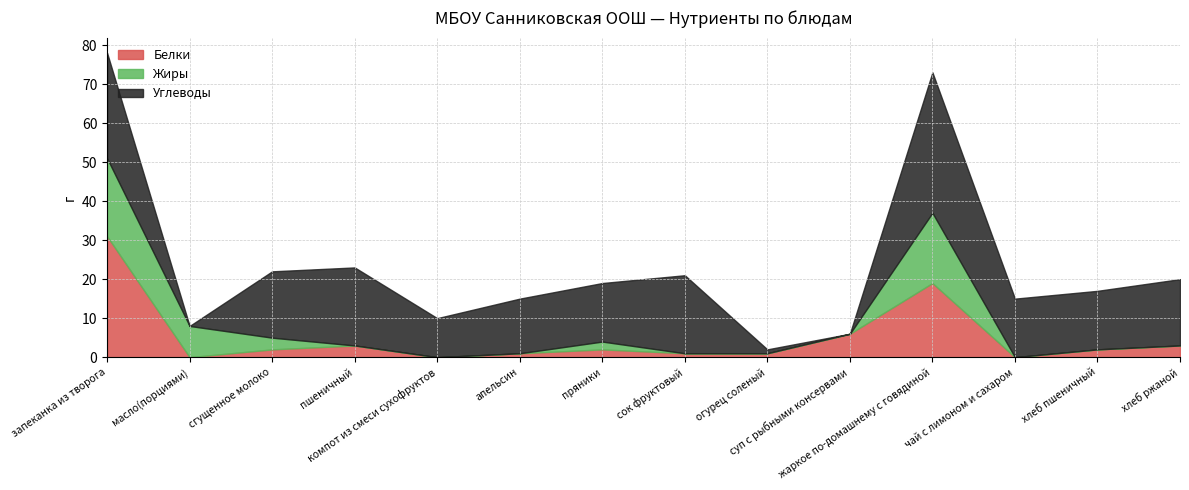

True or false: Жиры has a value of 0 at суп с рыбными консервами.

True